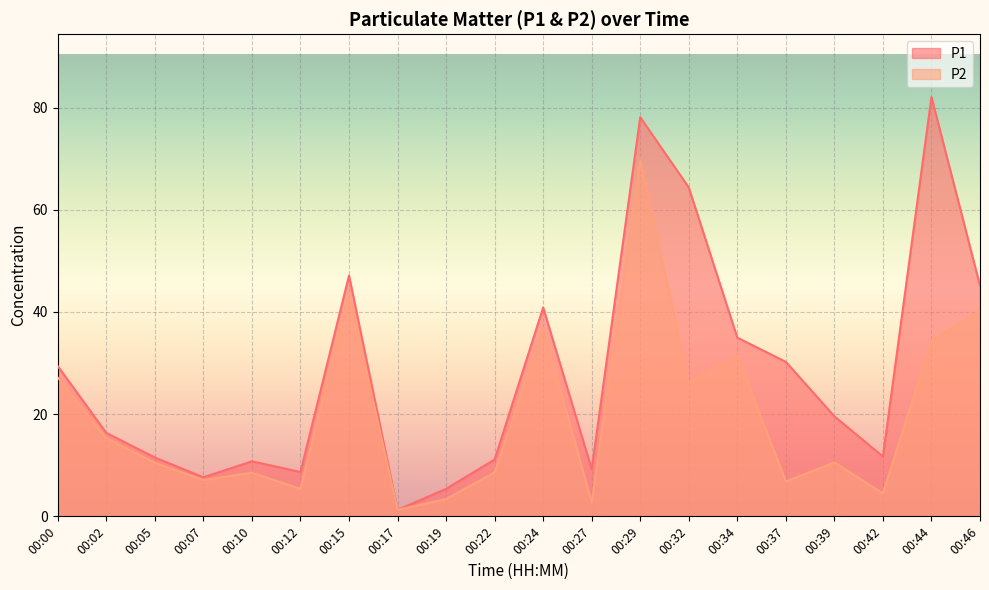

Is the value of P2 at 00:29 greater than the value of P1 at 00:34?

Yes